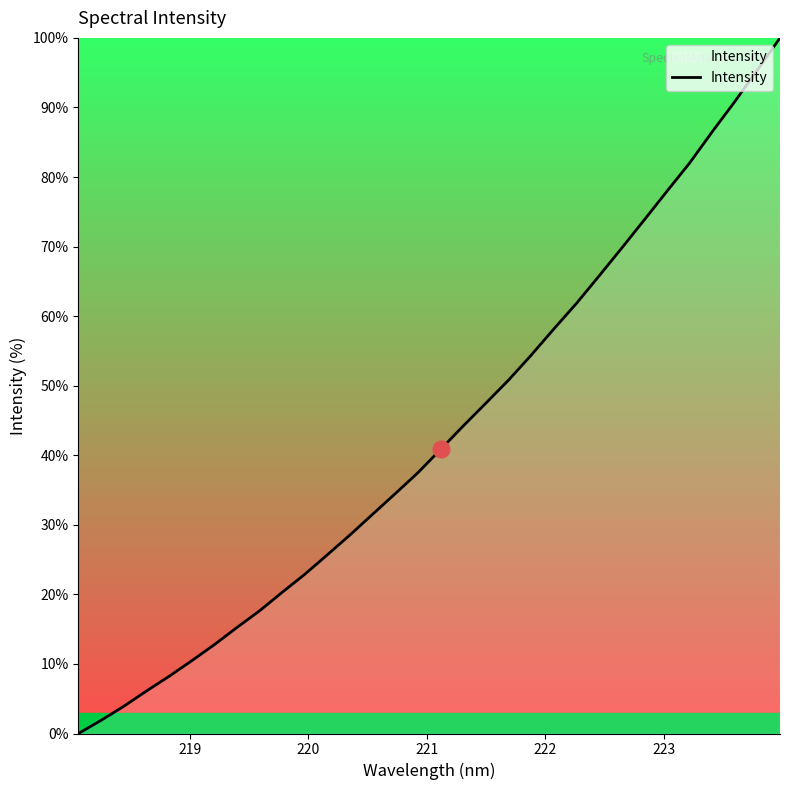

What is the greatest value displayed?

100.0